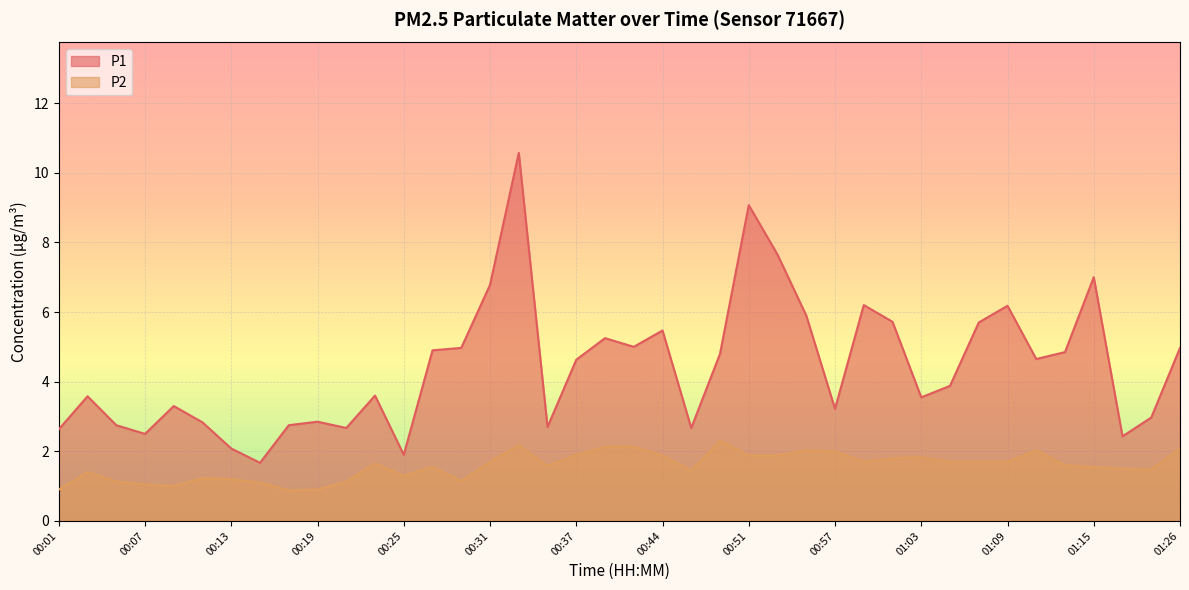

What is the value of the P1 point at the 40th from the left?

5.0